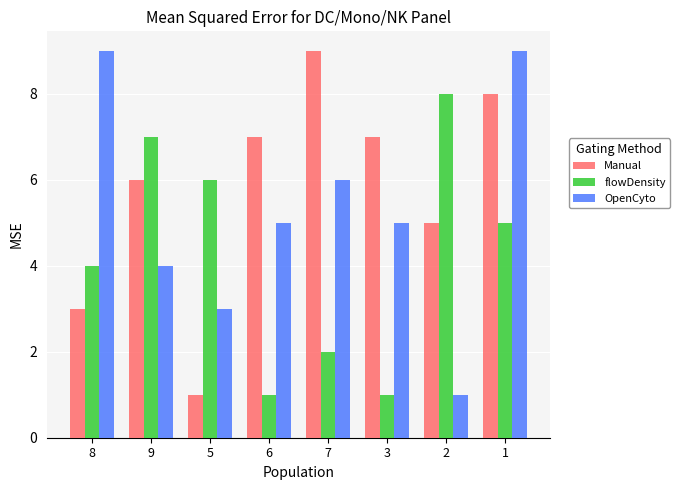

What is the difference between the highest and lowest values at 3?

6